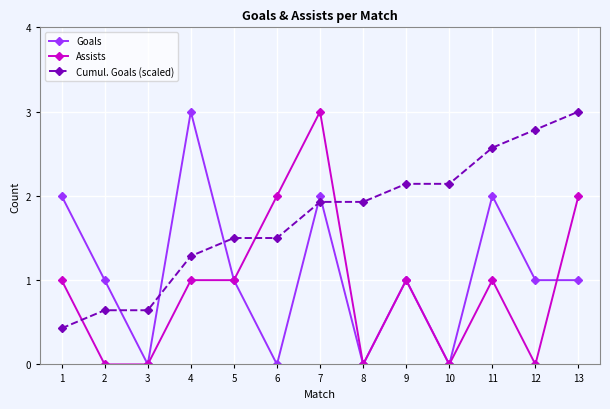

List the series in order of their overall mean, lowest first.

Assists, Goals, Cumul. Goals (scaled)